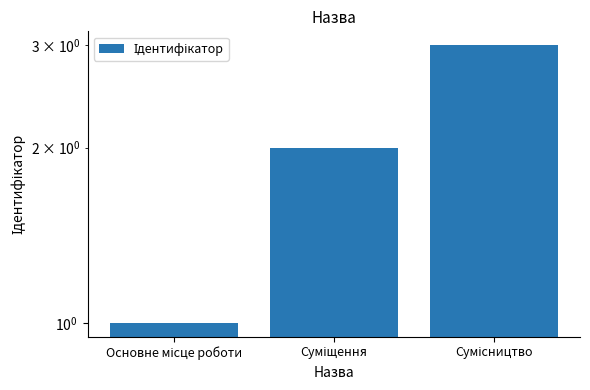

Between Основне місце роботи and Суміщення, which is larger?

Суміщення